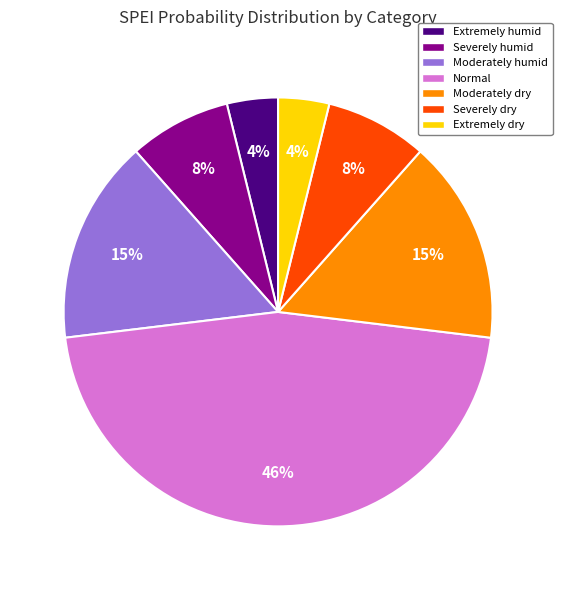

What is the largest slice in the pie chart?

Normal